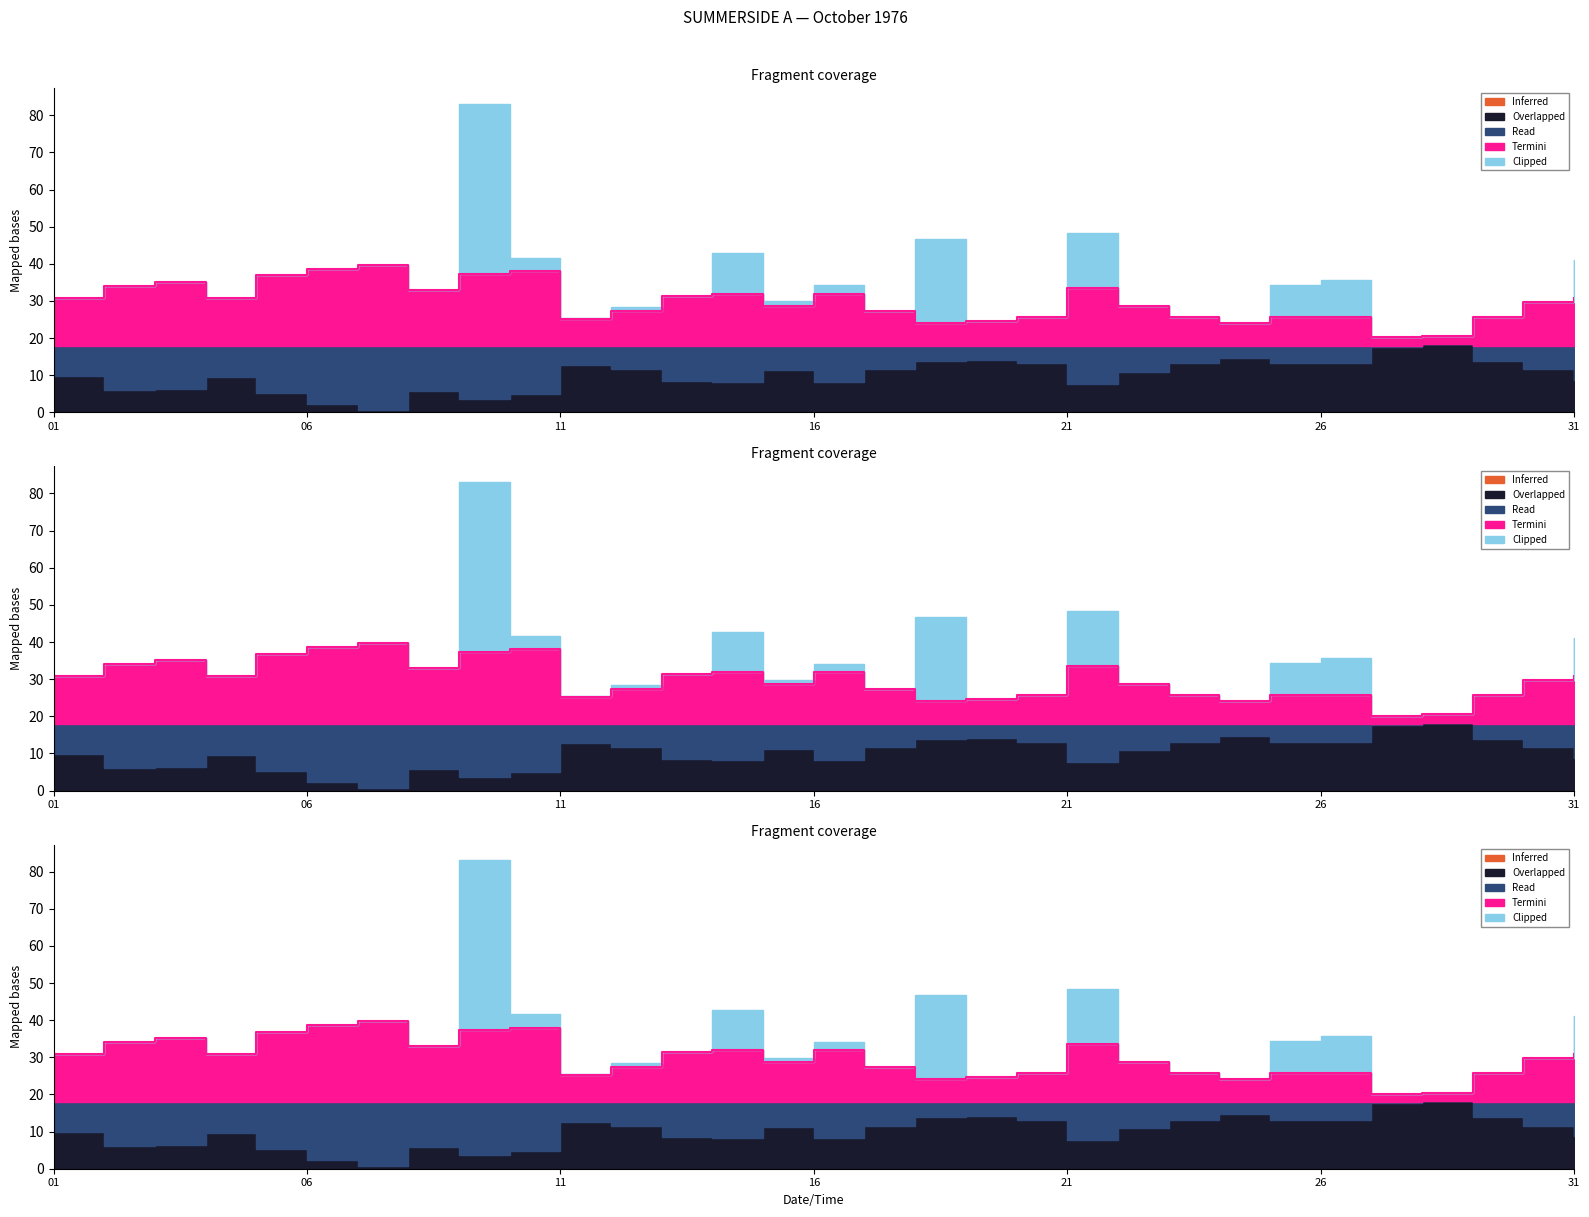

True or false: Termini and Read intersect in this chart.

False